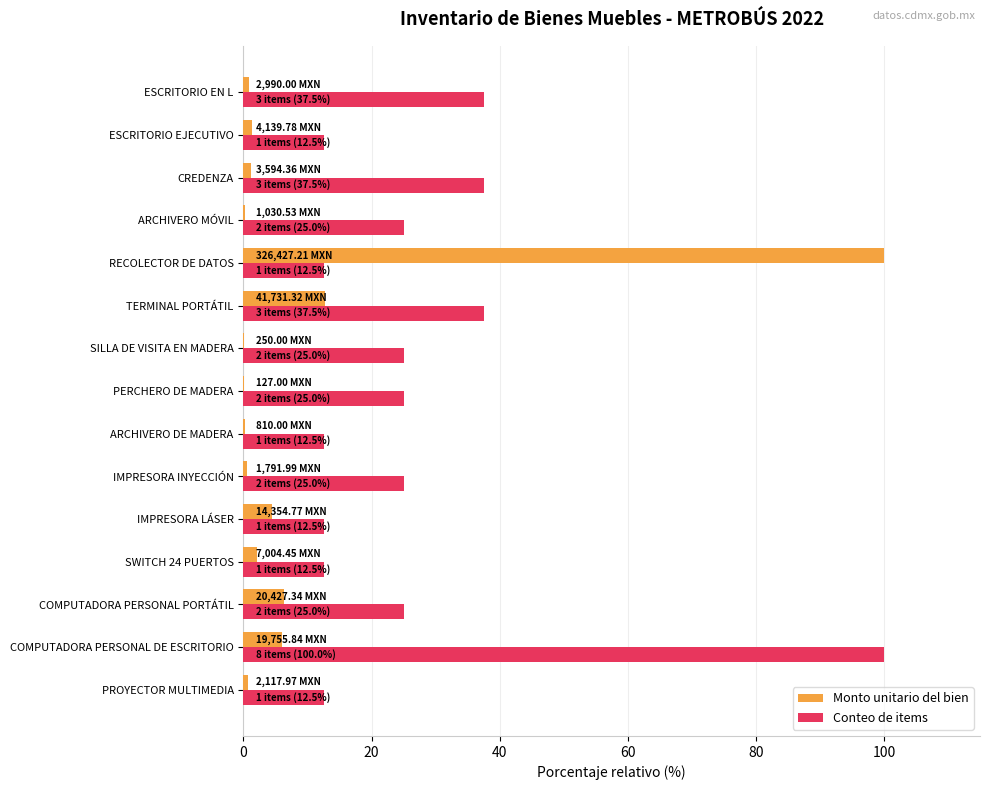

Where is Monto unitario del bien nearest to the value 50?

TERMINAL PORTÁTIL